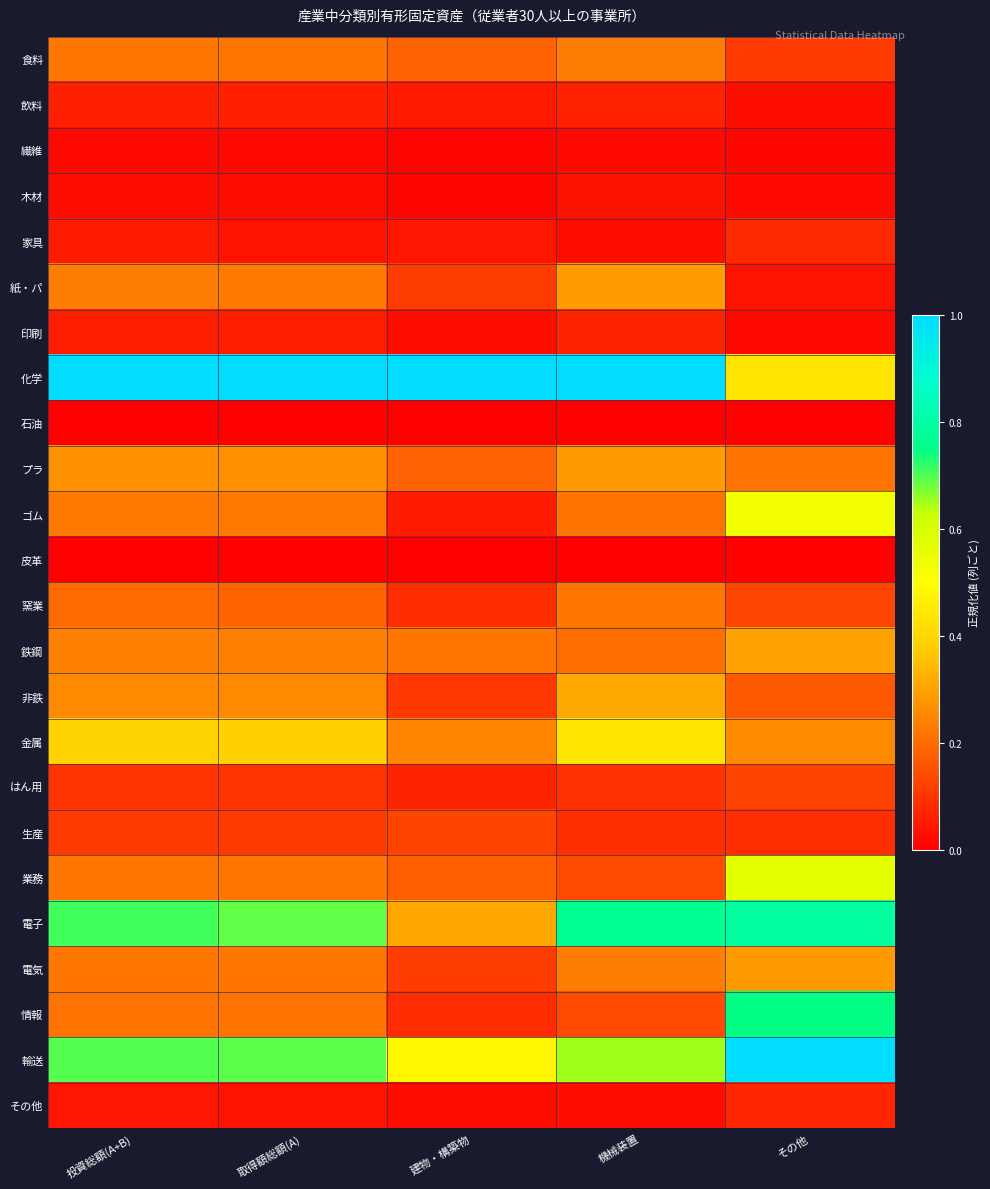

Which category has the lowest value across all series?

投資総額(A+B)